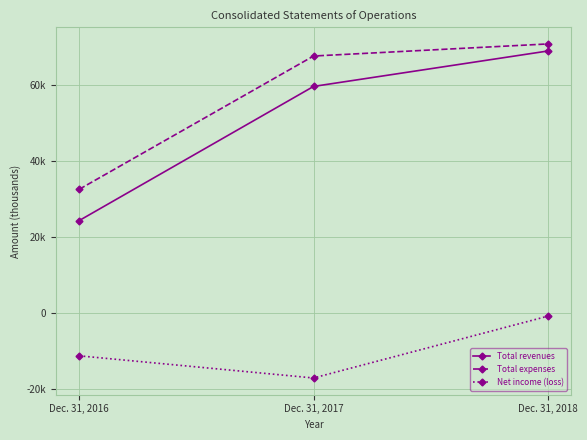

Between Dec. 31, 2016 and Dec. 31, 2018, which series saw the biggest shift?

Total revenues